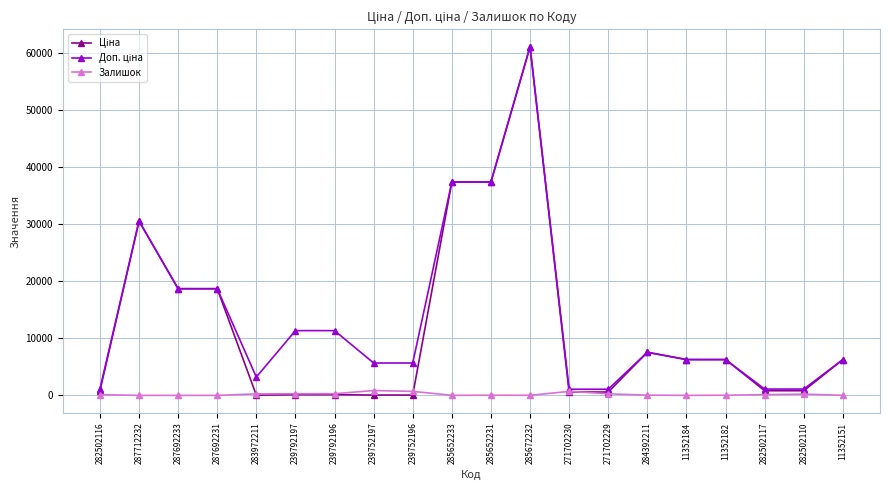

The Залишок series shows 845.0 at 239752197. True or false?

True